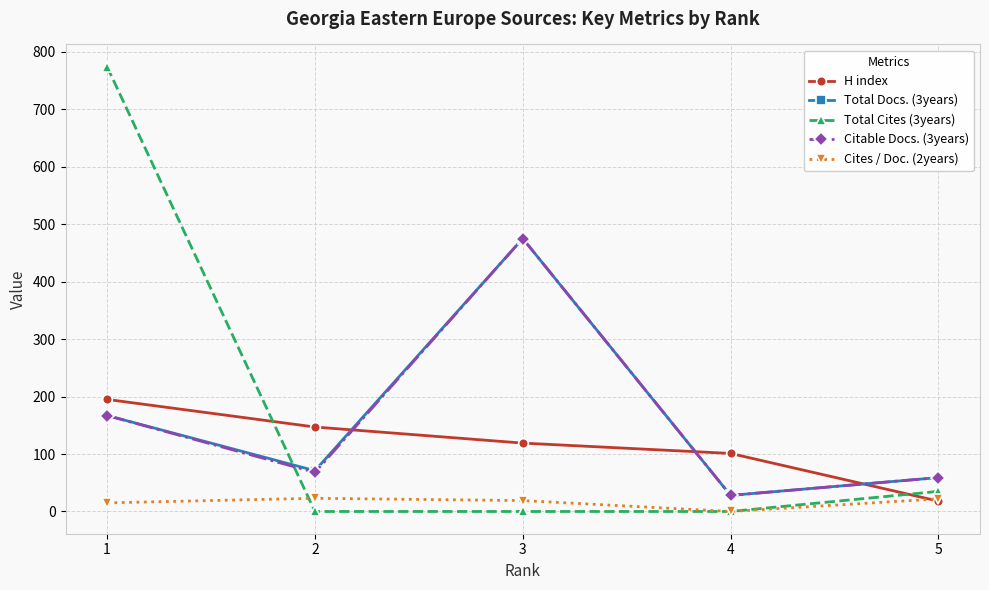

Which series has the largest range (max minus min)?

Total Cites (3years)